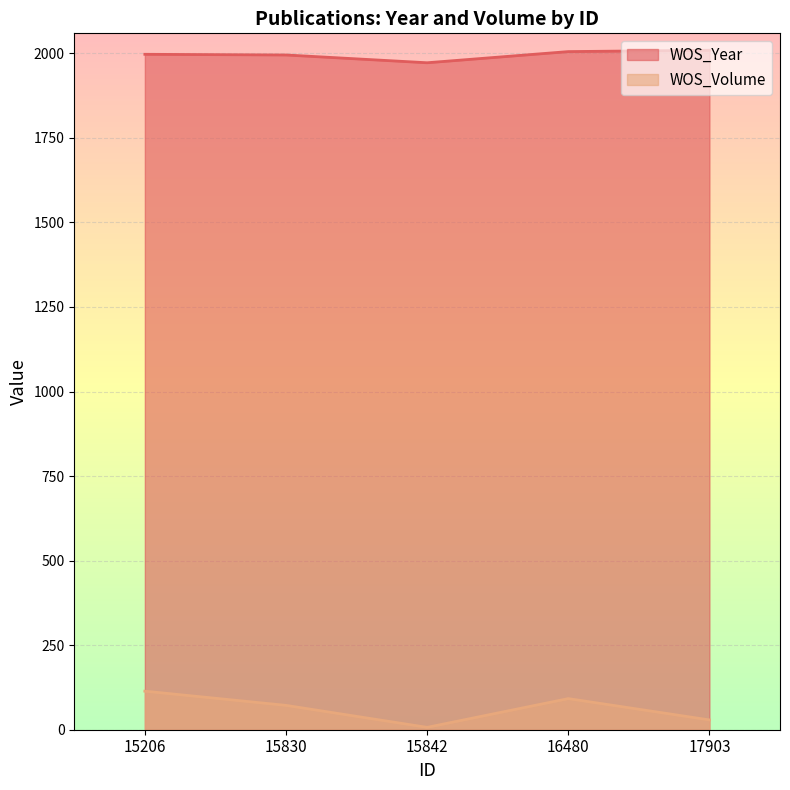

The value of WOS_Volume at 15842 is 7. True or false?

True